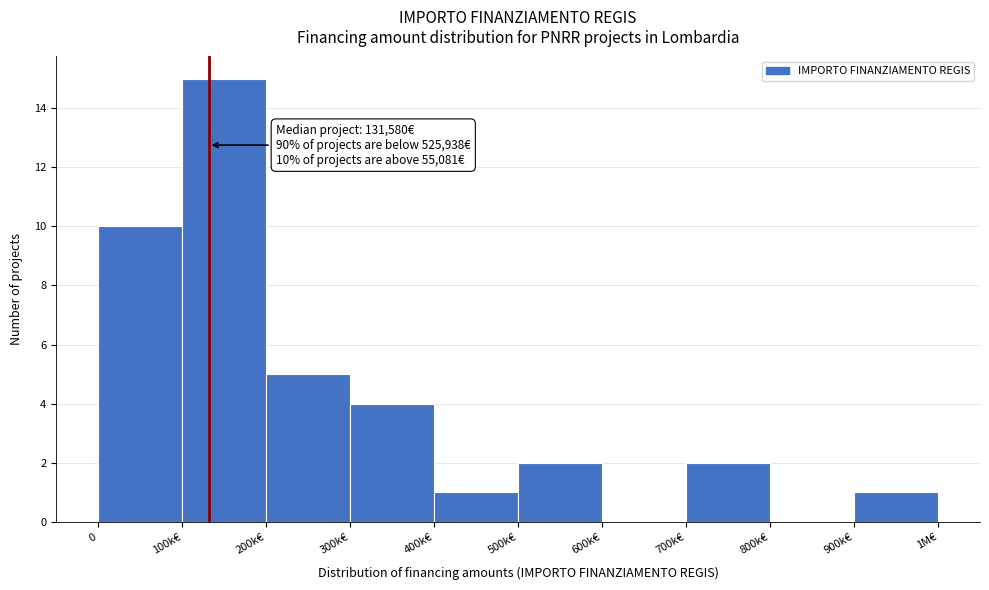

Reading left to right, transcribe all the data shown in this chart.

0=10	100k€=15	200k€=5	300k€=4	400k€=1	500k€=2	600k€=0	700k€=2	800k€=0	900k€=1